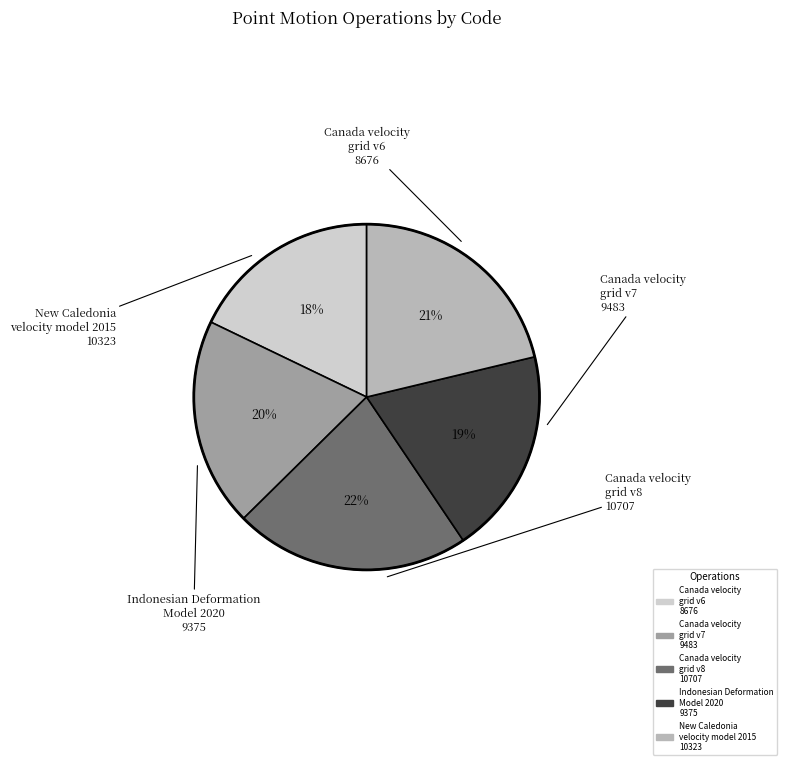

Is it true that Indonesian Deformation Model 2020 is 19% of the pie?

True